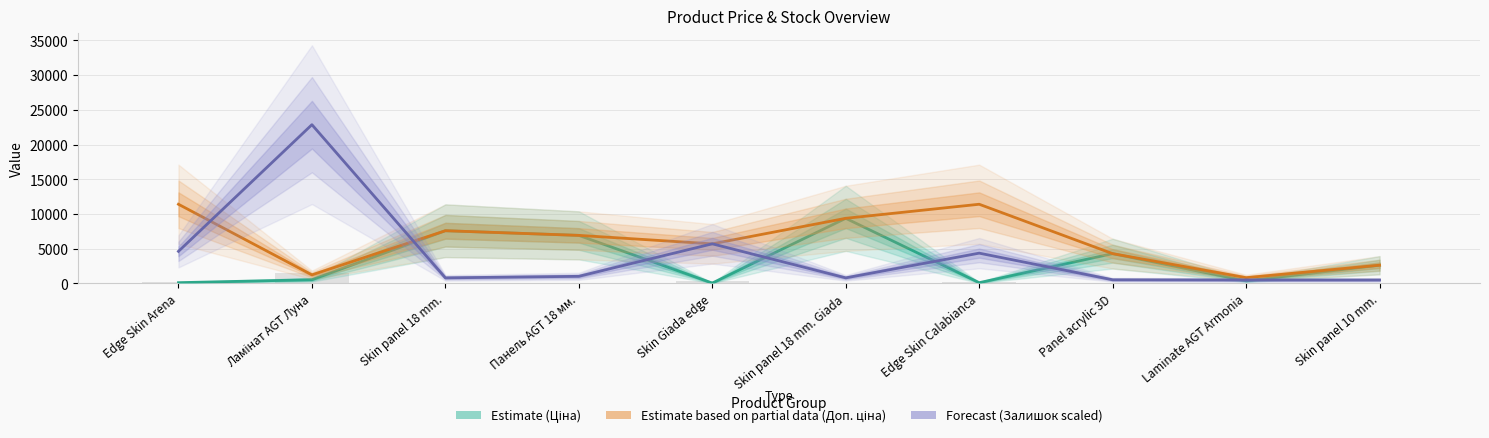

Reading left to right, list all the values displayed in this chart.

Ціна (Estimate): Edge Skin Arena=114.1	Ламінат AGT Луна=539.0	Skin panel 18 mm.=7596.5	Панель AGT 18 мм.=6925.7	Skin Giada edge=57.0	Skin panel 18 mm. Giada=9384.0	Edge Skin Calabianca=114.1	Panel acrylic 3D=4295.4	Laminate AGT Armonia=380.4	Skin panel 10 mm.=2627.5
Доп. ціна (Estimate based on partial data): Edge Skin Arena=11410.0	Ламінат AGT Луна=1235.4	Skin panel 18 mm.=7596.5	Панель AGT 18 мм.=6925.7	Skin Giada edge=5705.0	Skin panel 18 mm. Giada=9384.0	Edge Skin Calabianca=11410.0	Panel acrylic 3D=4295.0	Laminate AGT Armonia=835.0	Skin panel 10 mm.=2628.0
Залишок (Forecast): Edge Skin Arena=4625.0	Ламінат AGT Луна=22871.0	Skin panel 18 mm.=807.5	Панель AGT 18 мм.=1028.8	Skin Giada edge=5711.0	Skin panel 18 mm. Giada=807.5	Edge Skin Calabianca=4367.0	Panel acrylic 3D=530.0	Laminate AGT Armonia=500.0	Skin panel 10 mm.=500.0